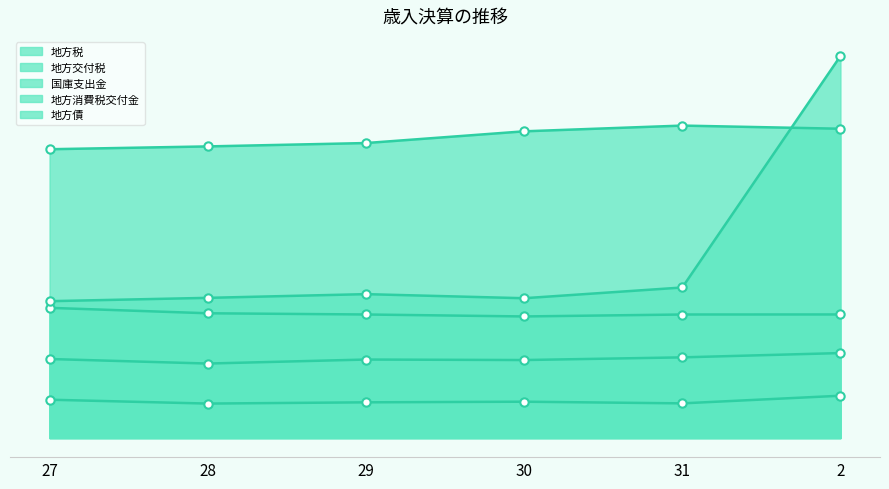

Reading left to right, transcribe all the data shown in this chart.

地方税: 18955969	19140743	19361567	20131306	20507890	20301044
地方交付税: 8544937	8189012	8108742	7980515	8107964	8110895
国庫支出金: 8982509	9201049	9444547	9176801	9880951	25075622
地方消費税交付金: 2515240	2262120	2343803	2384943	2275552	2777023
地方債: 5187137	4889191	5152008	5119066	5294787	5577324